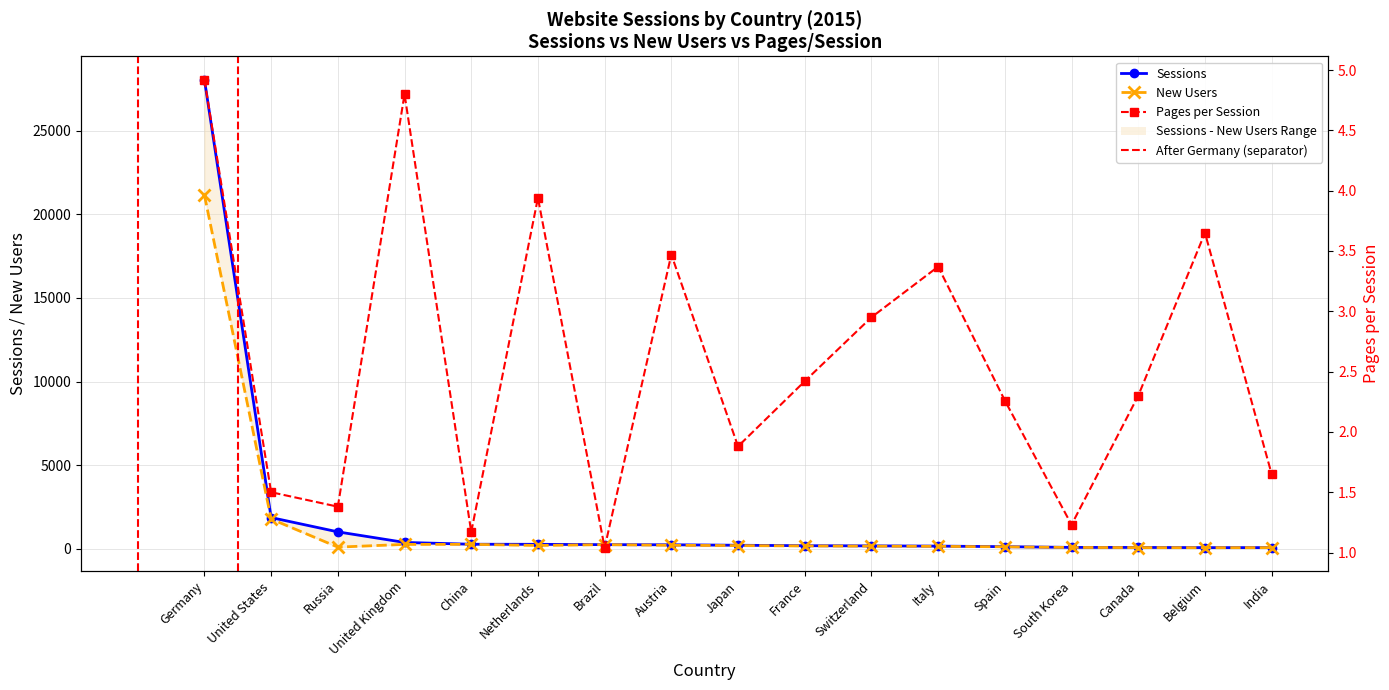

What is the minimum value shown in the chart?

1.0